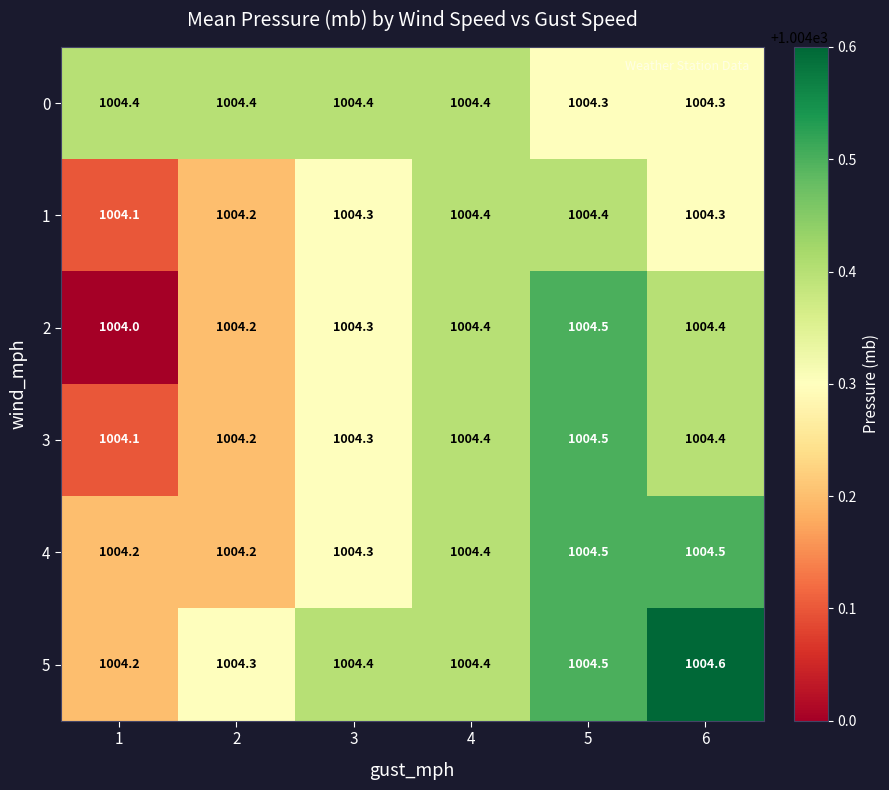

What is the approximate value of 3 at 5?

1004.5